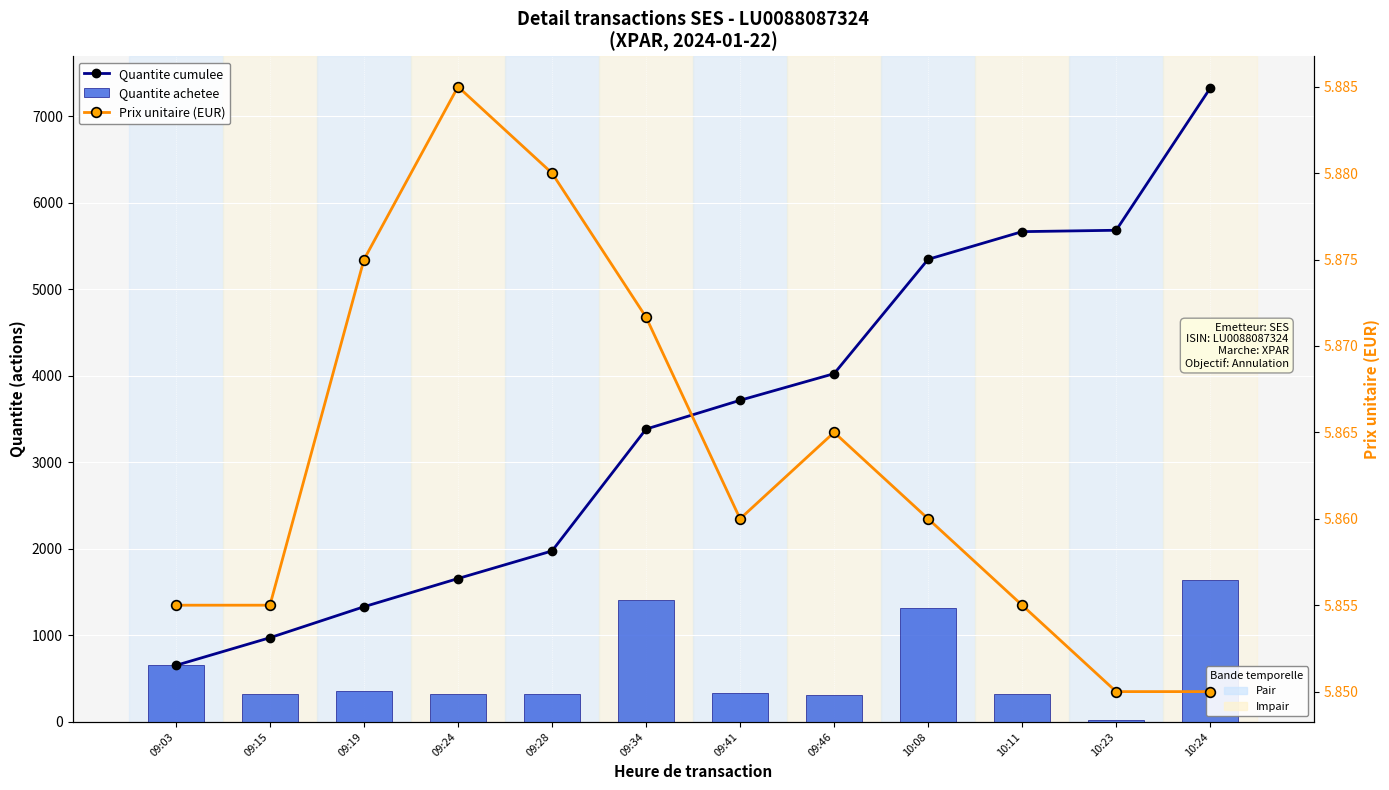

Which series has the largest total across all categories?

Quantite cumulee